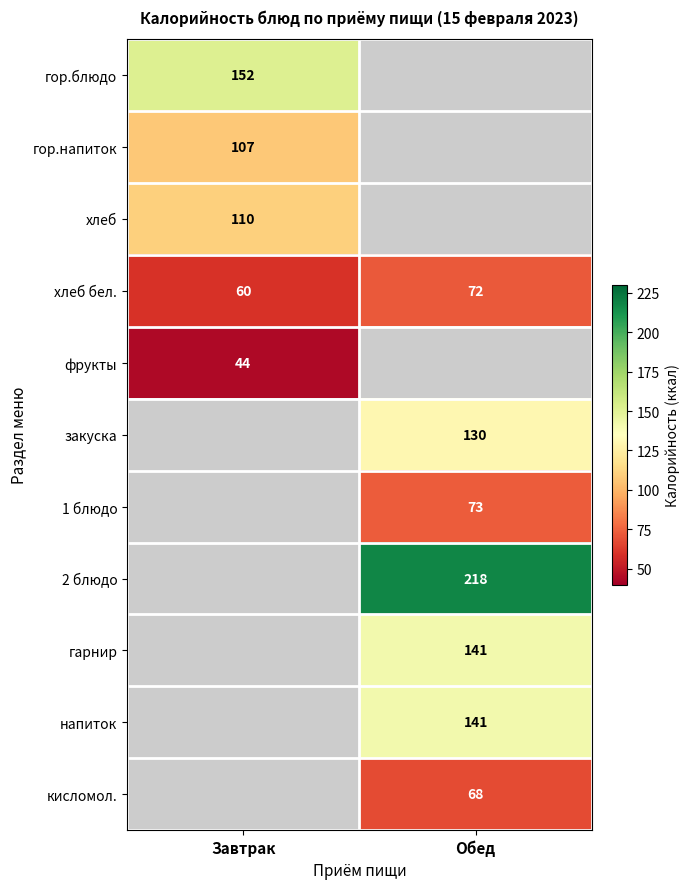

Is the value of кисломол. at Обед greater than the value of гор.напиток at Завтрак?

No